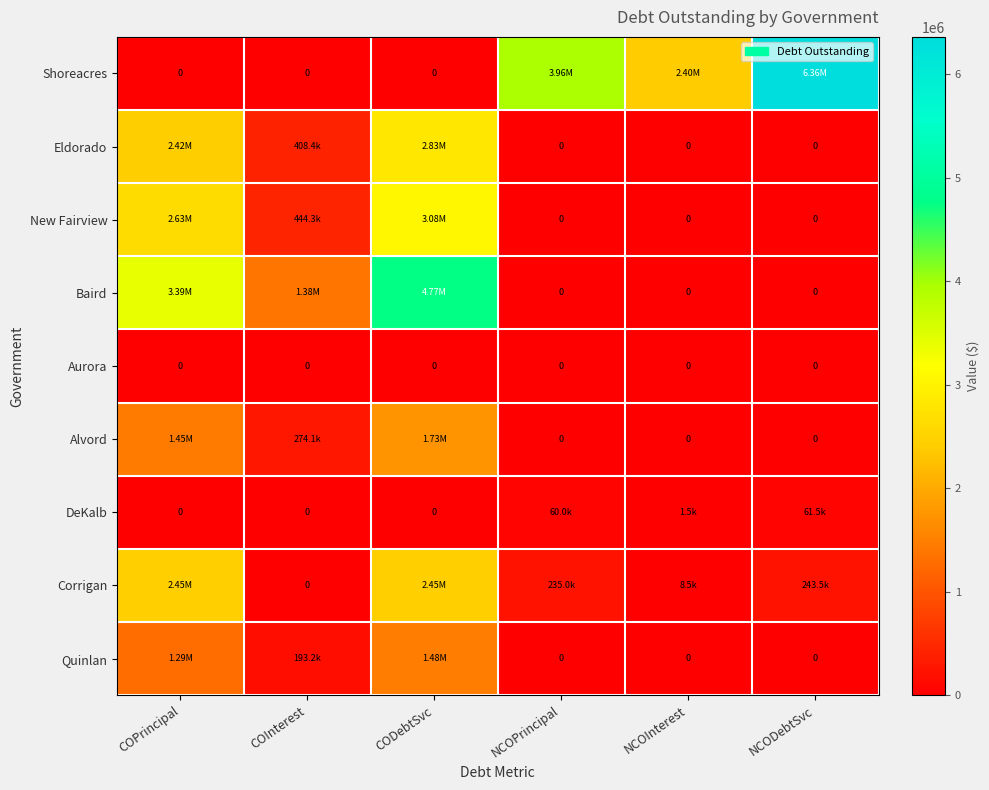

Which series has the widest spread of values?

Shoreacres